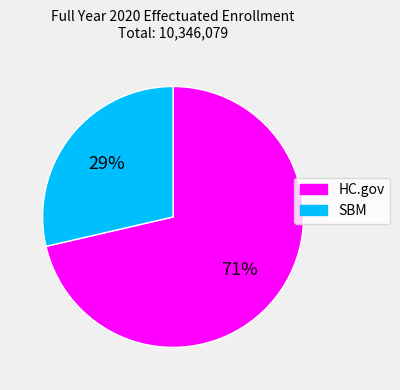

To the nearest percent, what portion does SBM represent?

29%